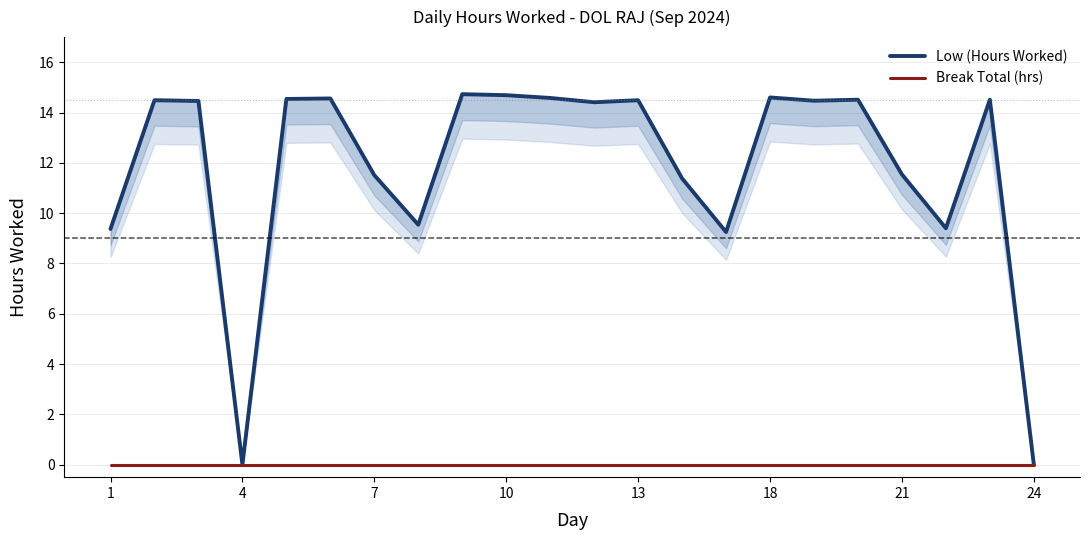

Does the chart have visible grid lines?

Yes